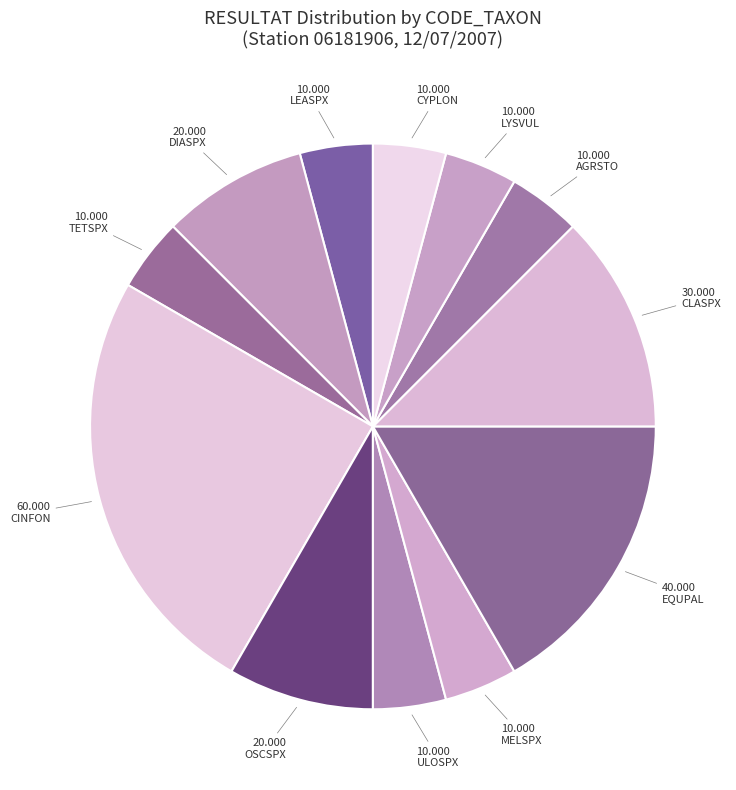

How many segments does this pie chart have?

12